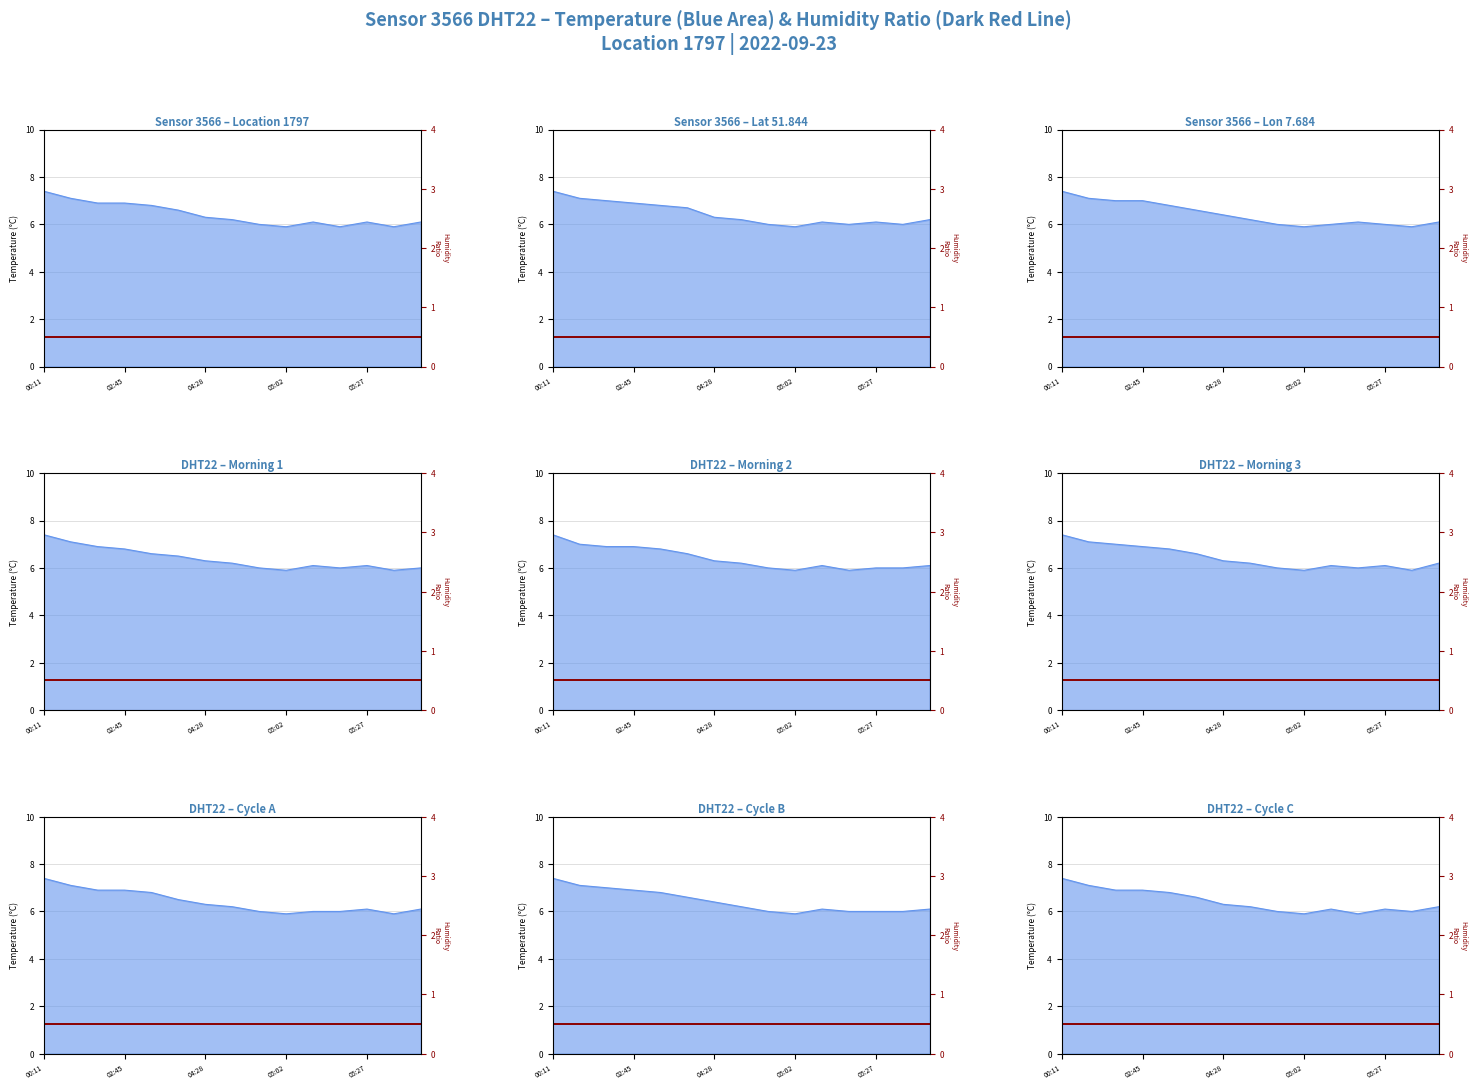

List the labels in order of value, smallest first.

05:02, 05:19, 05:34, 04:53, 05:10, 05:27, 05:44, 04:38, 04:28, 04:11, 03:06, 02:27, 02:45, 00:58, 00:11